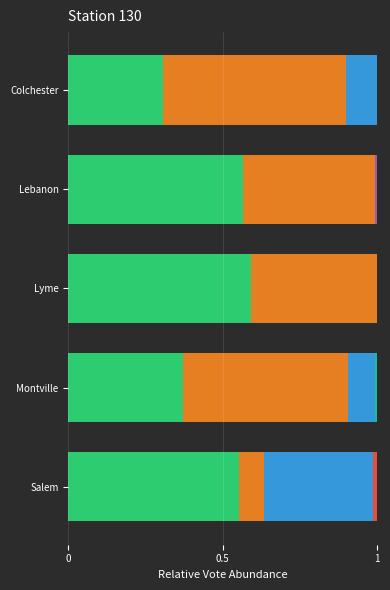

What is the total value across all series at Colchester?

1.0